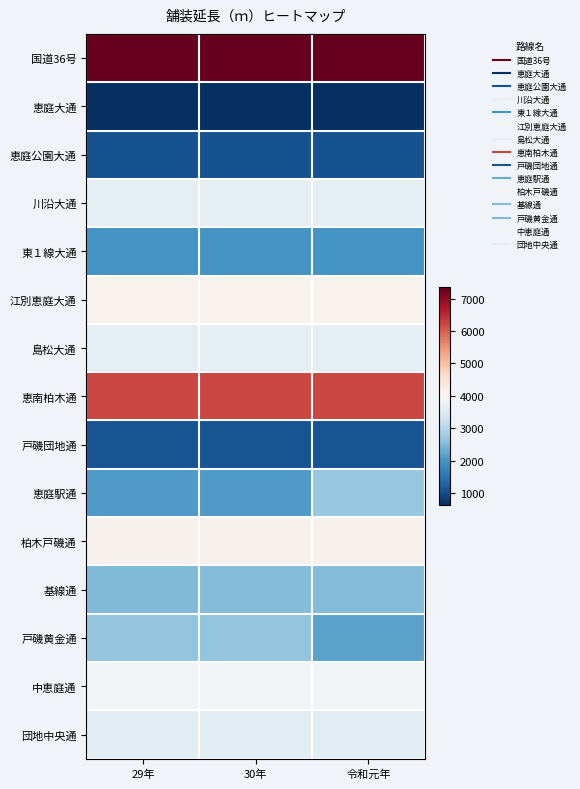

What is the greatest value displayed?

7350